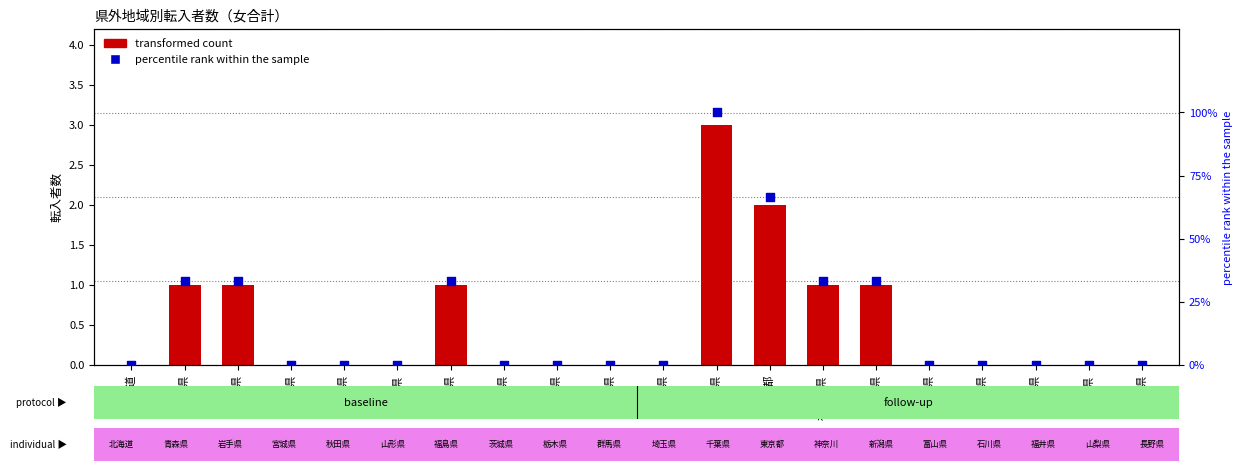

Which series has the widest spread of Y values?

percentile rank within the sample